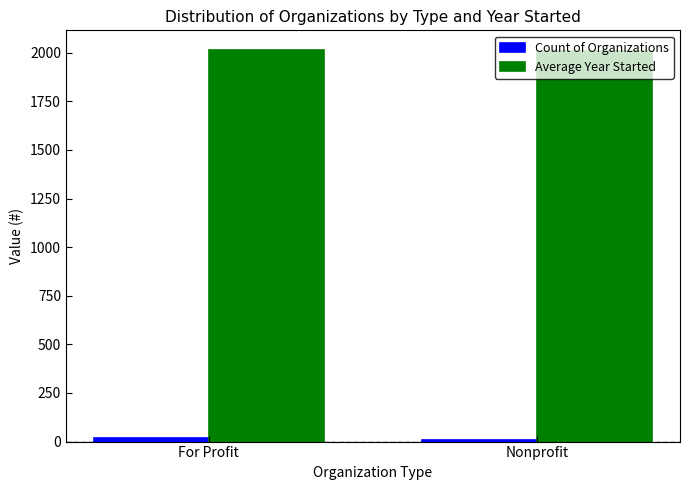

True or false: Average Year Started has a value of 2014.3 at For Profit.

True